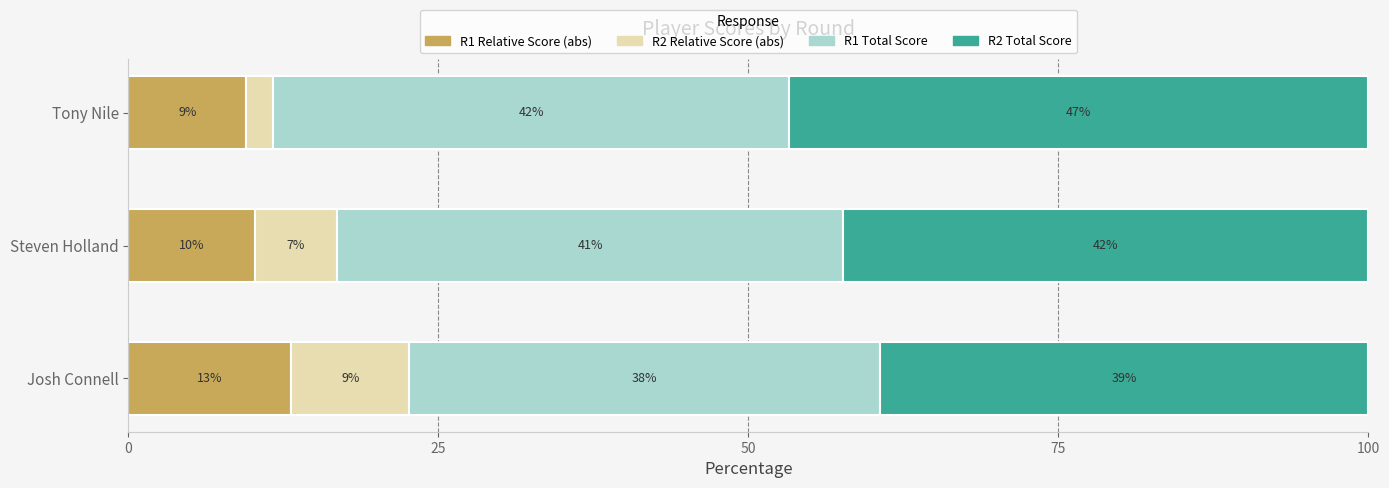

What are all the series names shown in the legend?

R1 Relative Score (abs), R2 Relative Score (abs), R1 Total Score, R2 Total Score